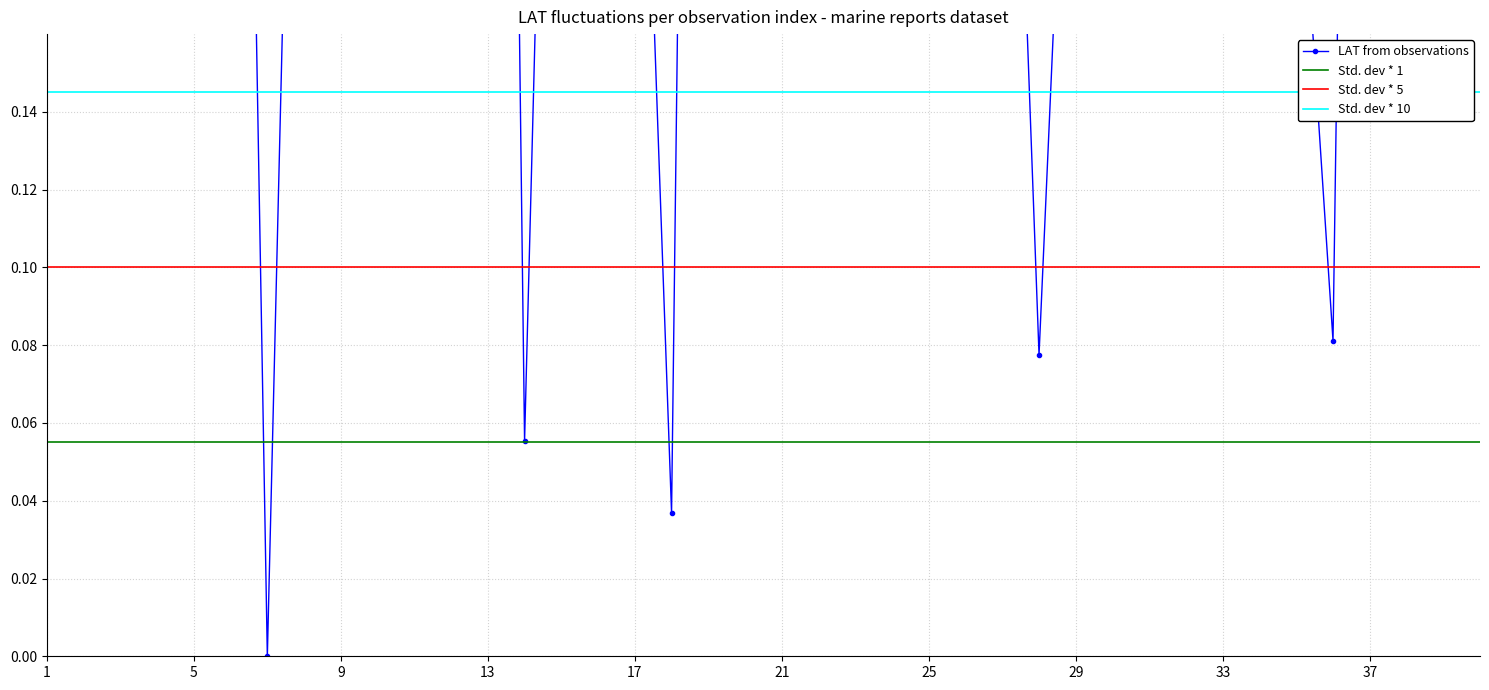

What is the average value of the Std. dev * 10 series?

0.1